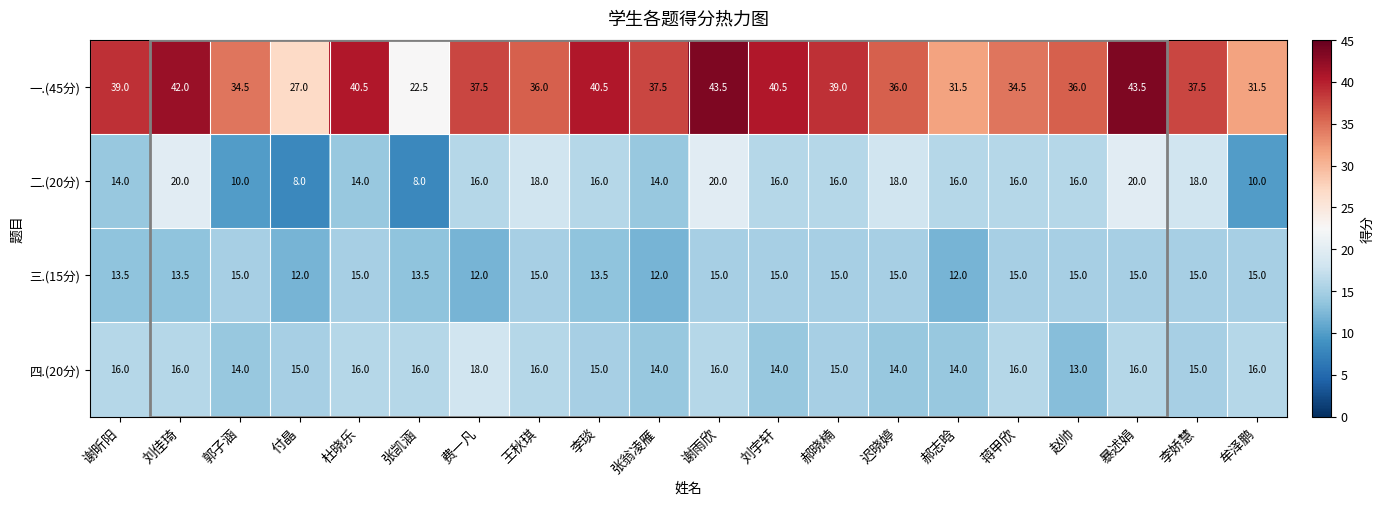

The 二.(20分) series shows 10.0 at 牟泽鹏. True or false?

True